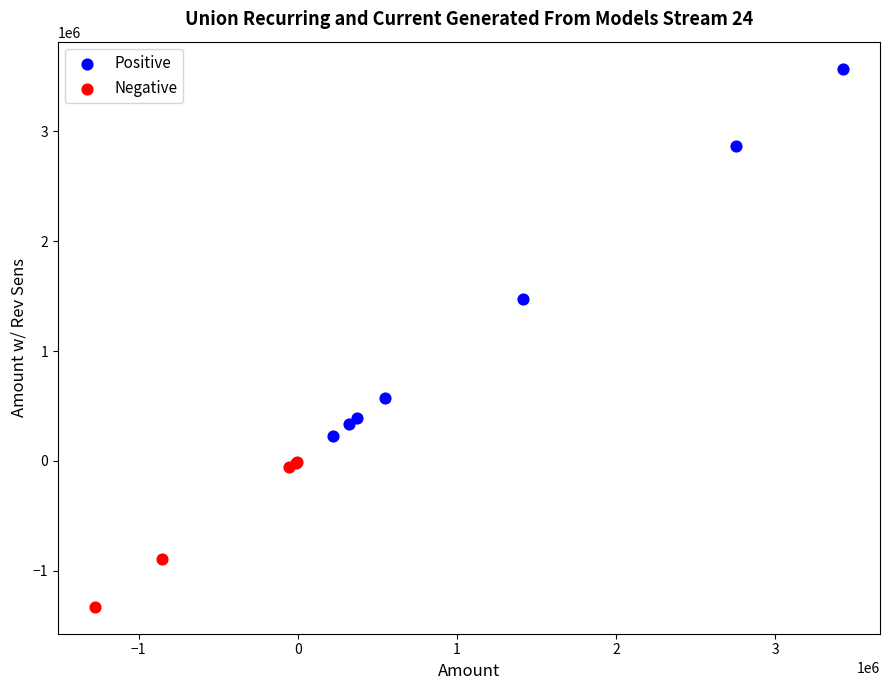

Which series reaches the minimum Y coordinate?

Negative